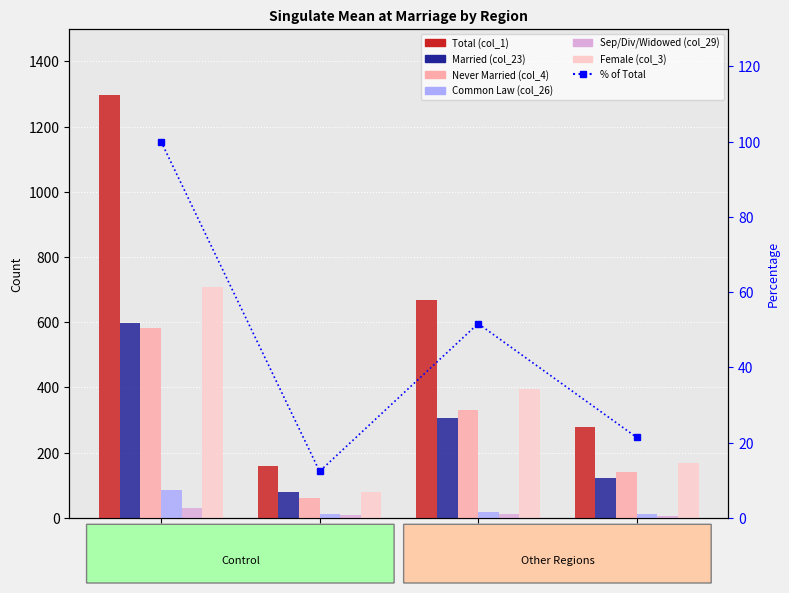

List the series in order of their peak value, lowest first.

Sep/Div/Widowed (col_29), Common Law (col_26), Never Married (col_4), Married (col_23), Female (col_3), Total (col_1)